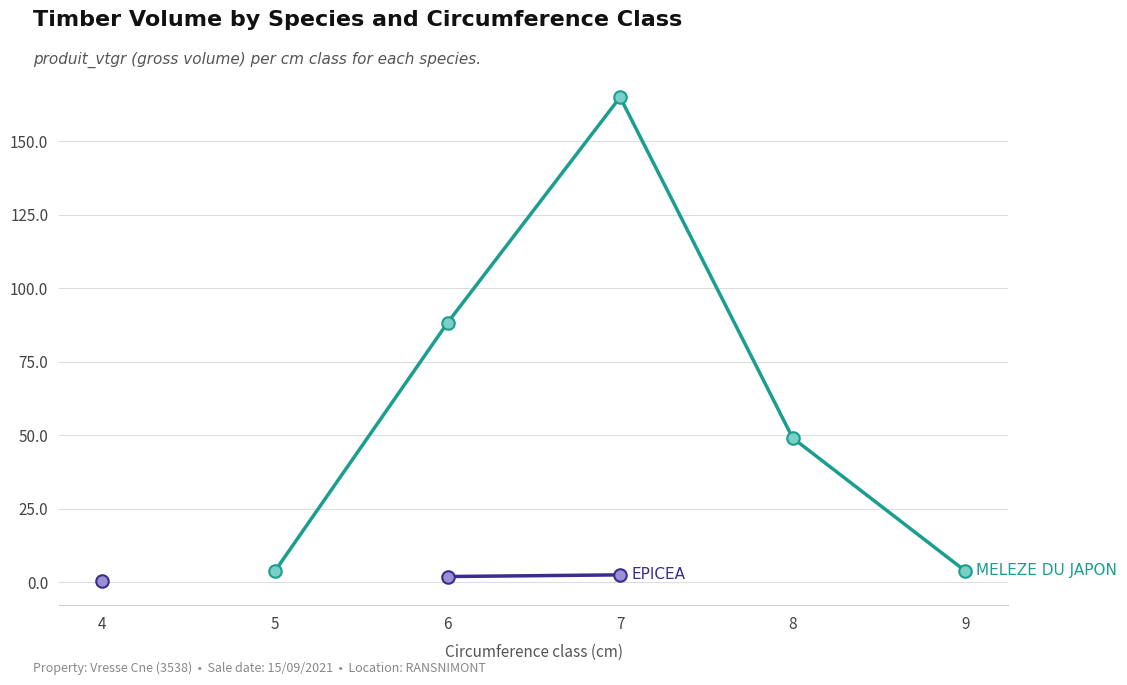

True or false: MELEZE DU JAPON and EPICEA cross at least once.

False